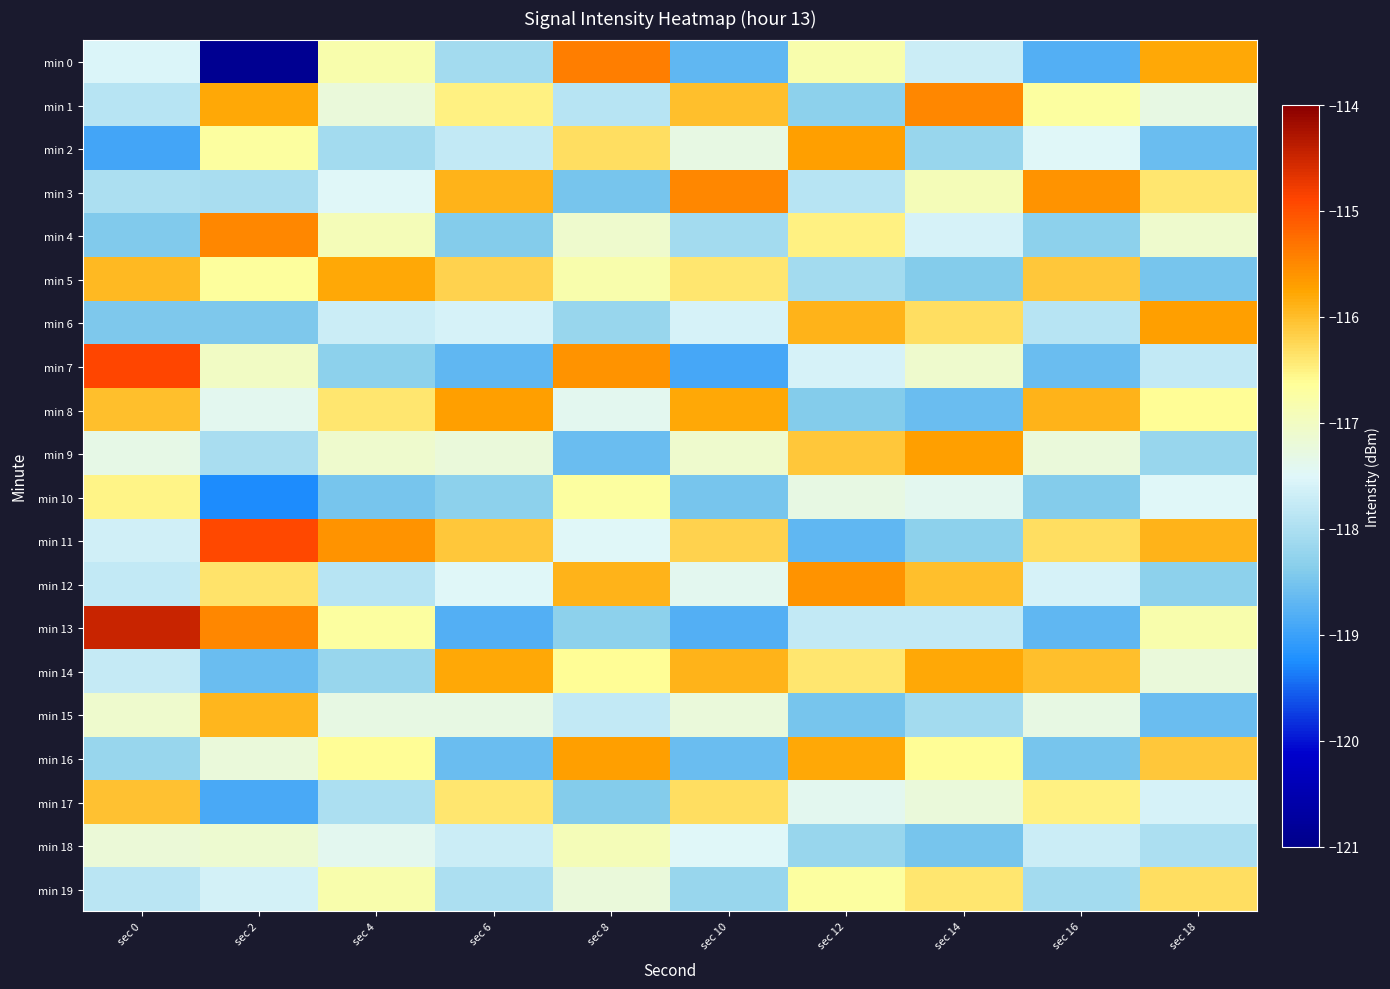

List the series in order of their peak value, lowest first.

min 18, min 10, min 19, min 17, min 15, min 5, min 14, min 2, min 6, min 8, min 9, min 16, min 12, min 1, min 3, min 4, min 0, min 11, min 7, min 13